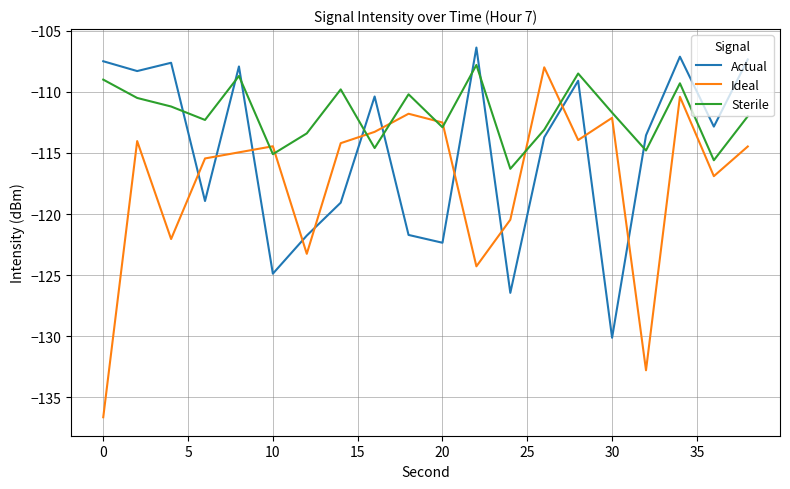

In Ideal, how many points are lower than both neighbors (excluding endpoints)?

6